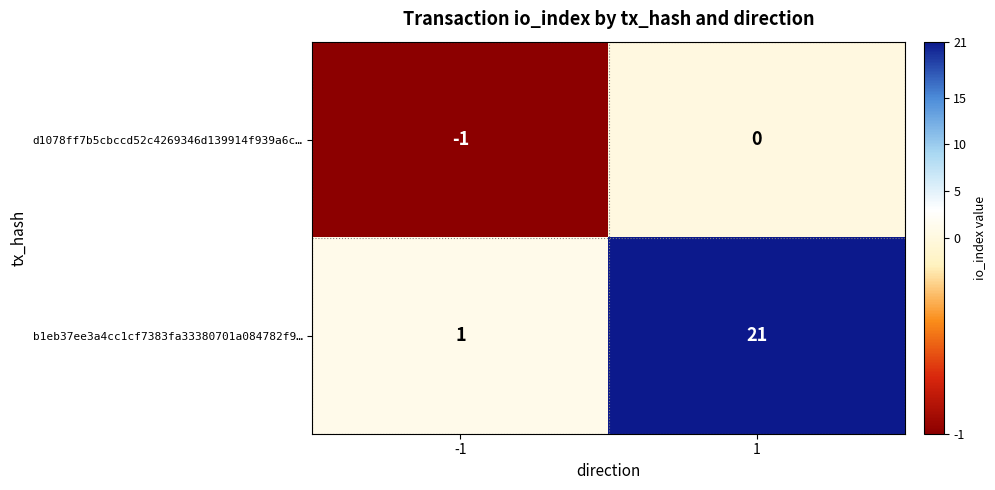

Reading right to left, list all the values displayed in this chart.

d1078ff7b5cbccd52c4269346d139914f939a6c…: 1=0	-1=-1
b1eb37ee3a4cc1cf7383fa33380701a084782f9…: 1=21	-1=1